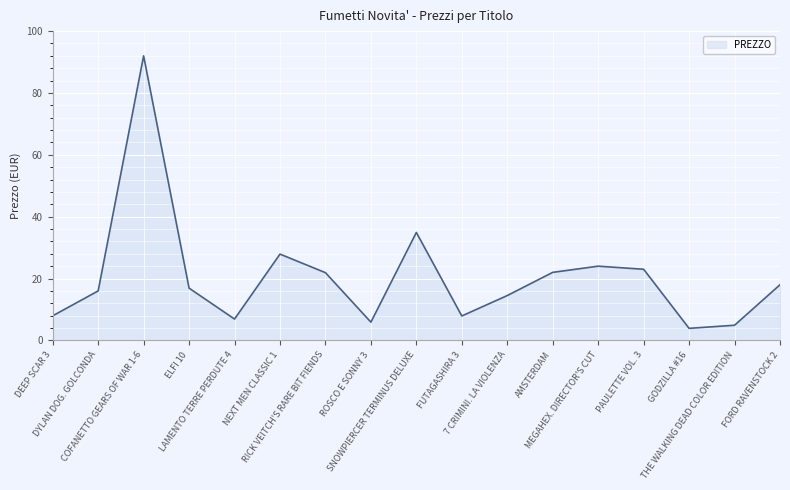

How many lines are shown in the chart?

1